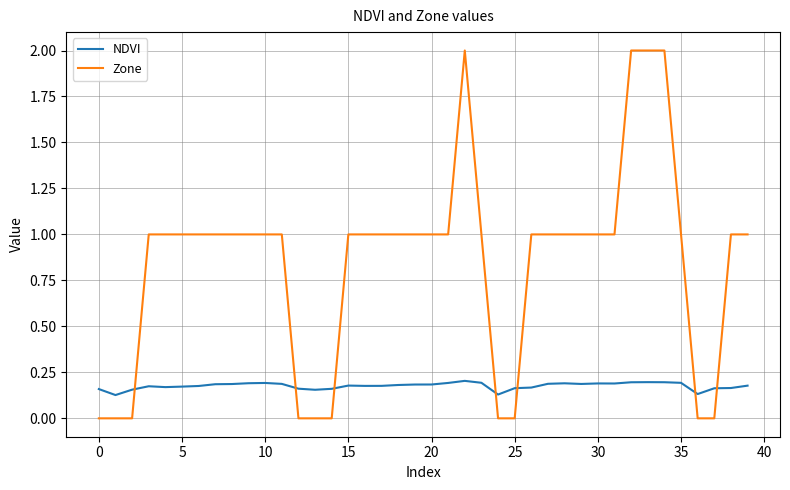

True or false: NDVI and Zone cross at least once.

True